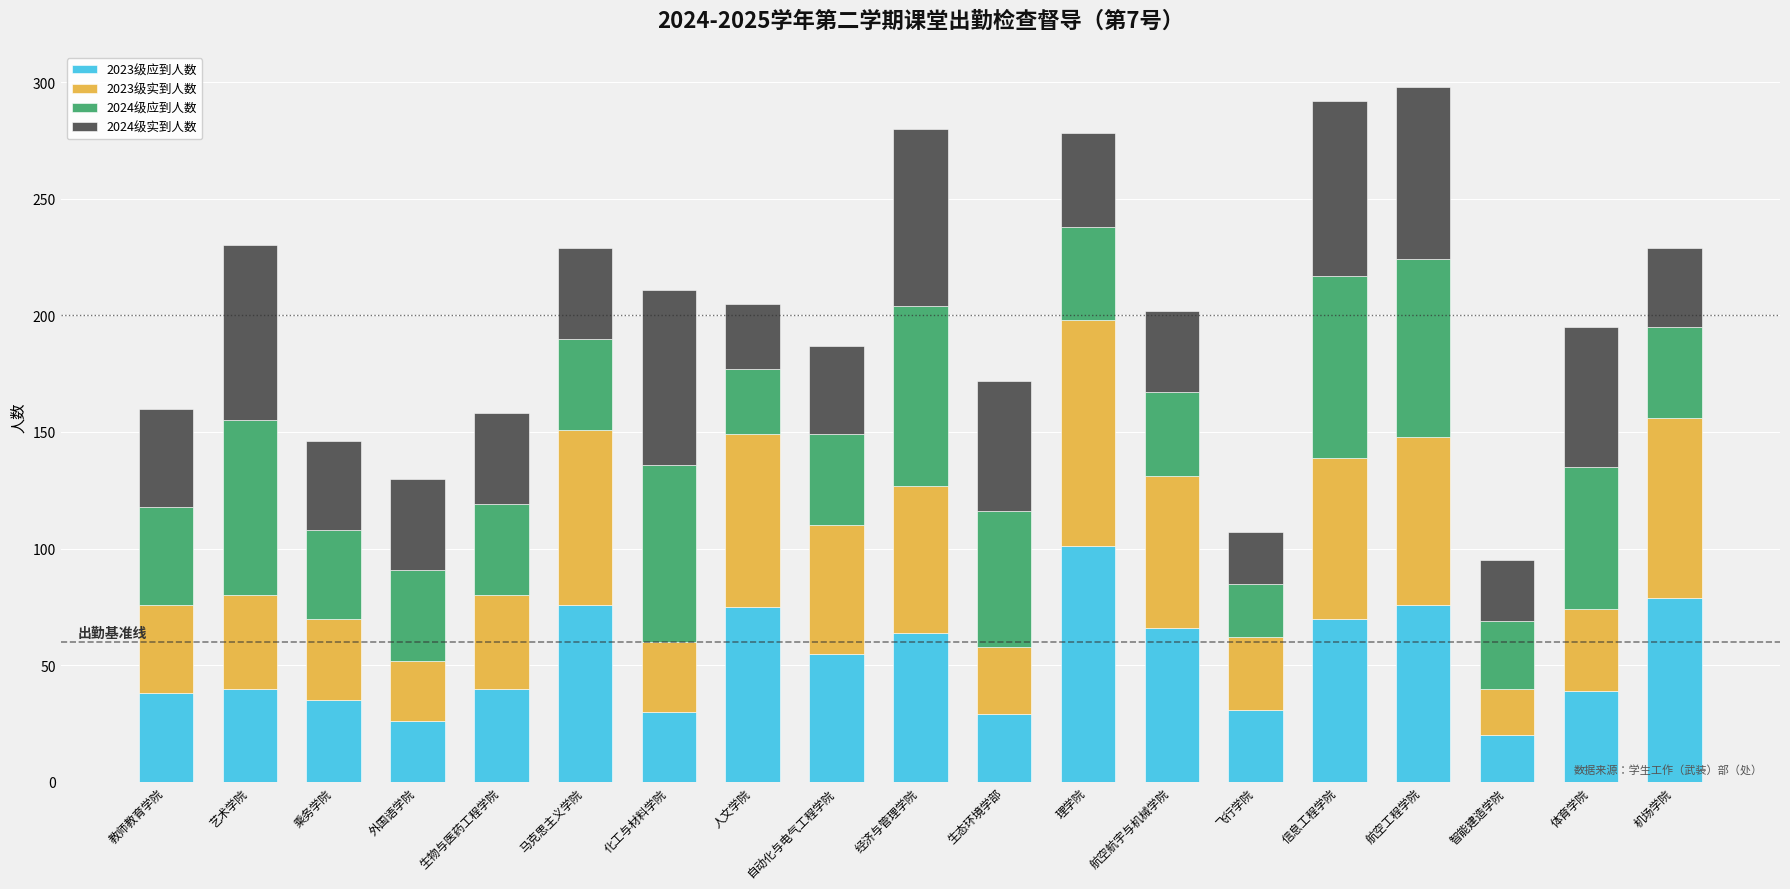

Does the chart contain stacked bars?

Yes